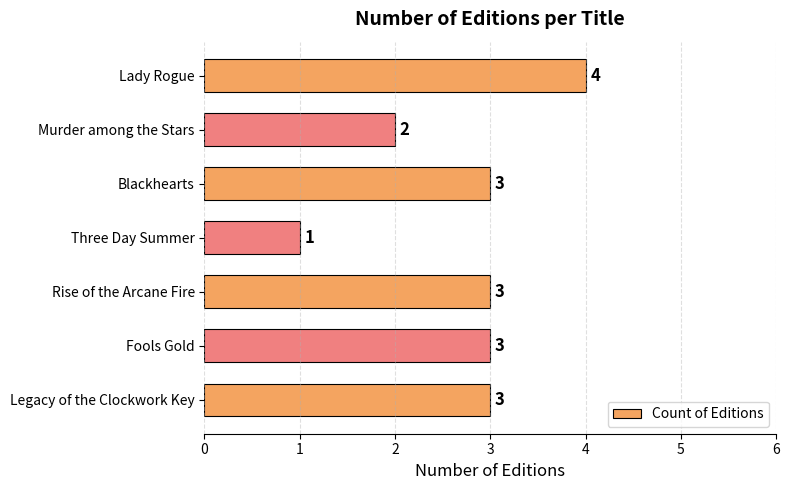

Approximately how many times larger is the value at Rise of the Arcane Fire compared to Legacy of the Clockwork Key?

1.0